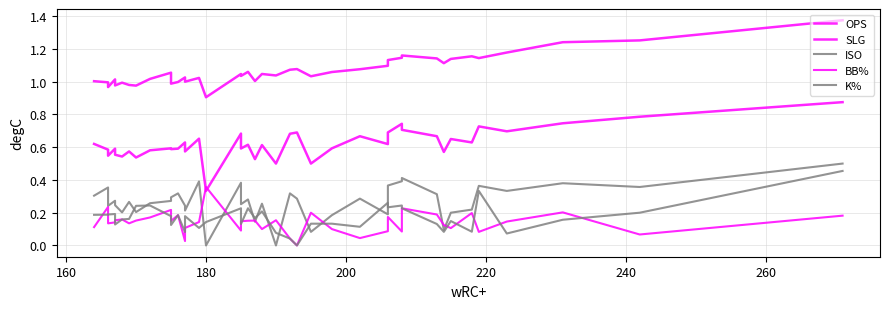

True or false: OPS and SLG cross at least once.

False